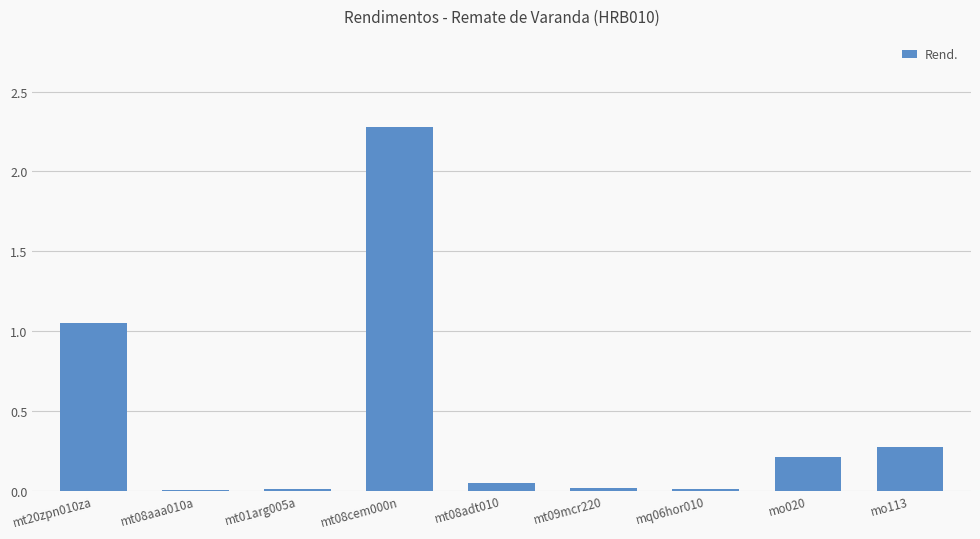

What is the sum of all values?

3.9